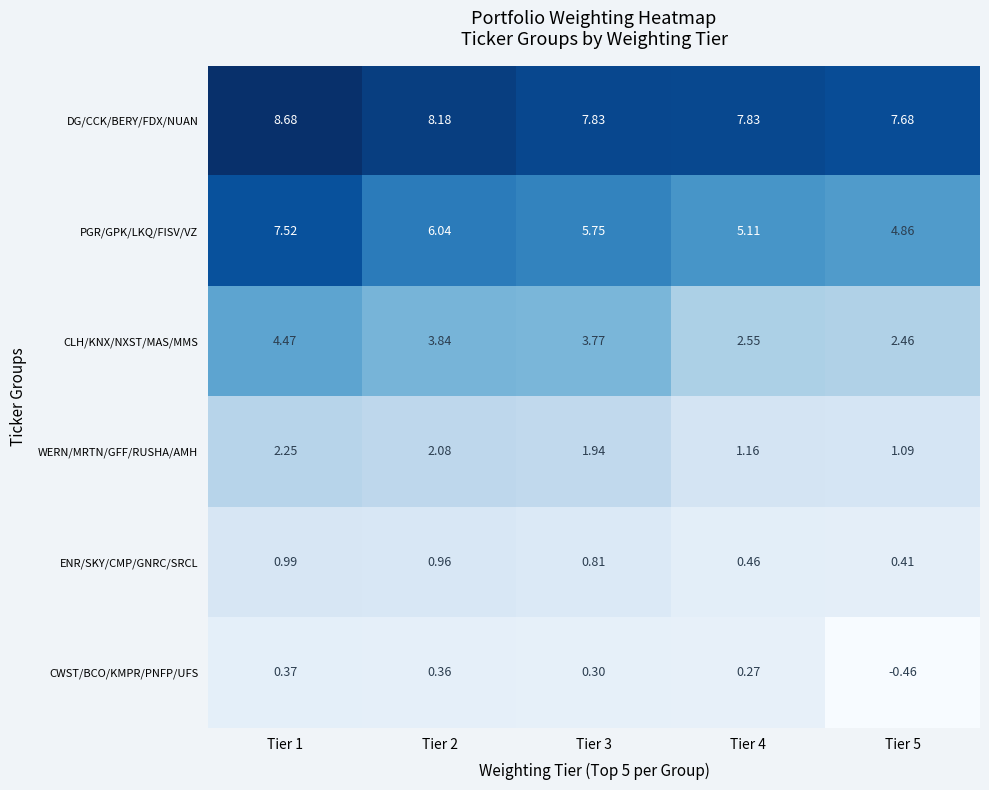

Rank the series at Tier 1 from lowest to highest value.

CWST/BCO/KMPR/PNFP/UFS, ENR/SKY/CMP/GNRC/SRCL, WERN/MRTN/GFF/RUSHA/AMH, CLH/KNX/NXST/MAS/MMS, PGR/GPK/LKQ/FISV/VZ, DG/CCK/BERY/FDX/NUAN